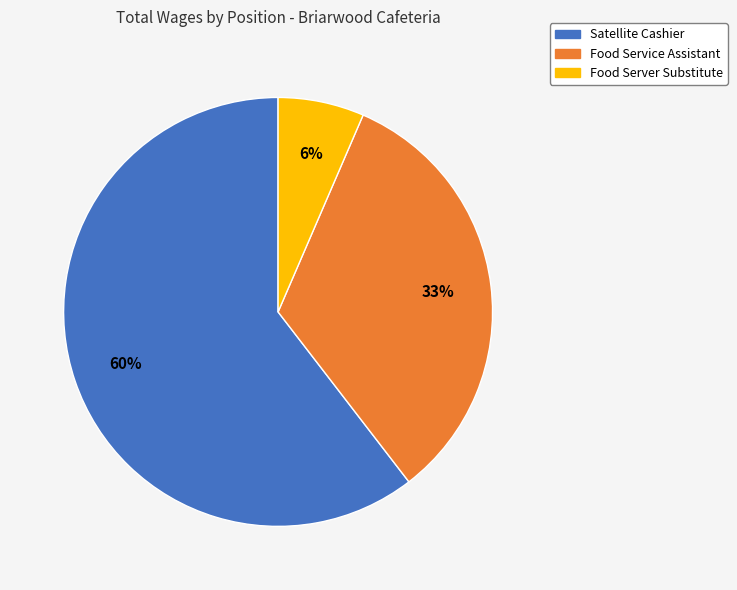

Which has a higher value, Satellite Cashier or Food Service Assistant?

Satellite Cashier